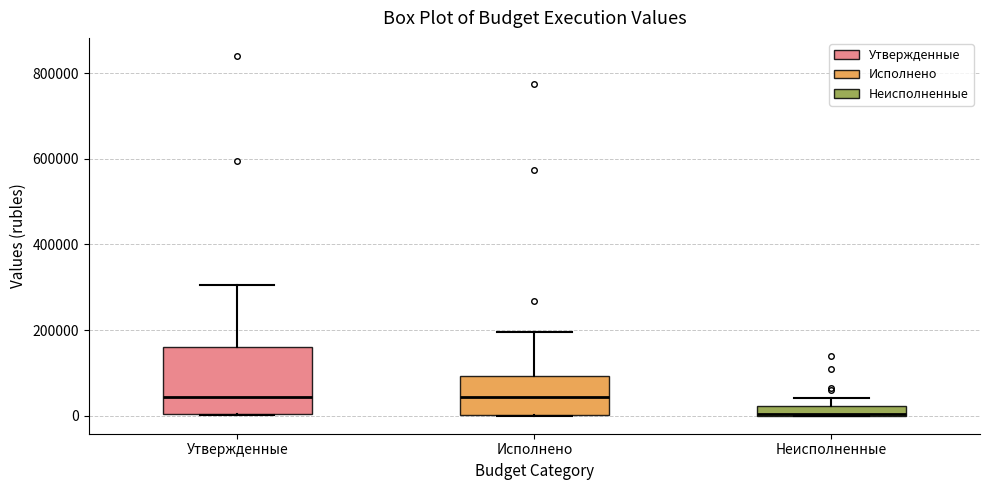

Where is the upper edge of the box for Исполнено on the y-axis? The values are not printed on the chart, so give them approximately, as read against the axis.

100000